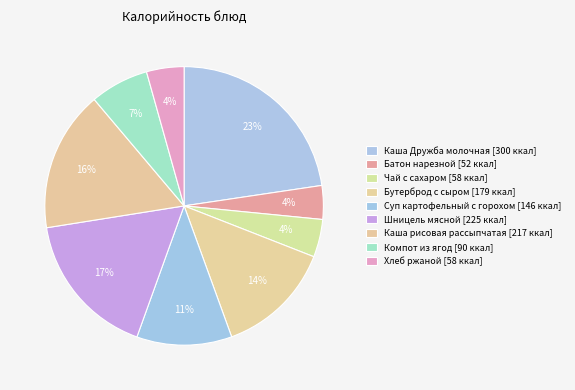

To the nearest percent, what is the difference between the Бутерброд с сыром and Компот из ягод slice percentages?

7%